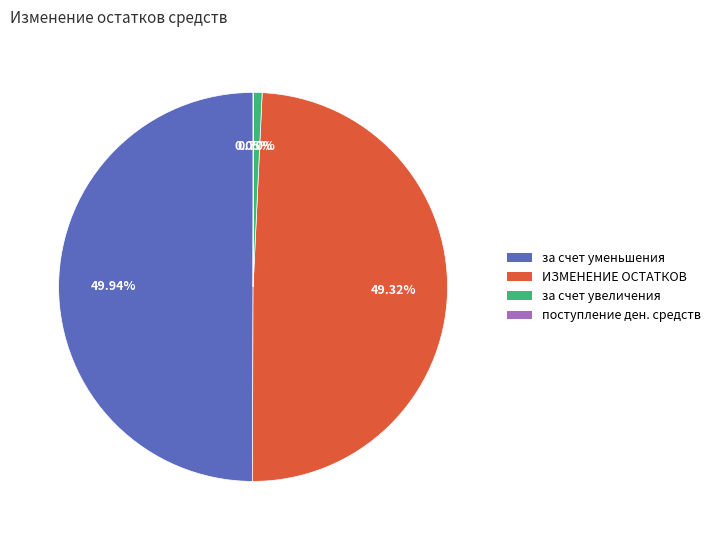

What is the largest slice in the pie chart?

за счет уменьшения